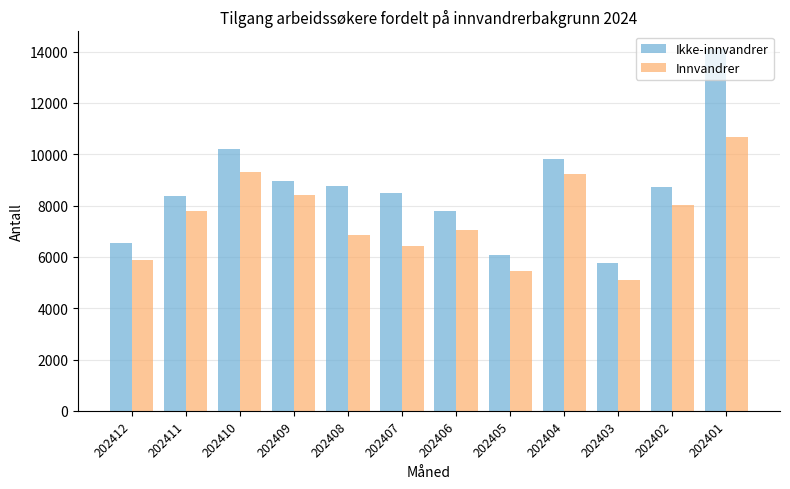

How many distinct data groups are displayed?

2